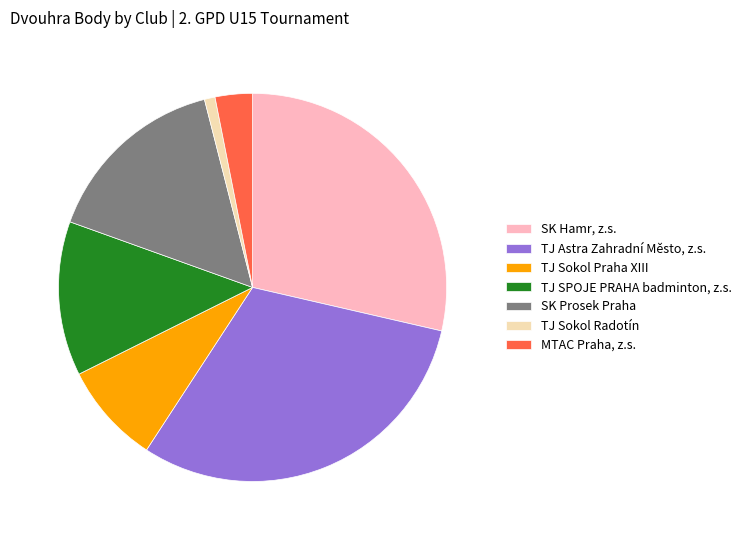

Which has a higher value, TJ Astra Zahradní Město, z.s. or TJ Sokol Radotín?

TJ Astra Zahradní Město, z.s.